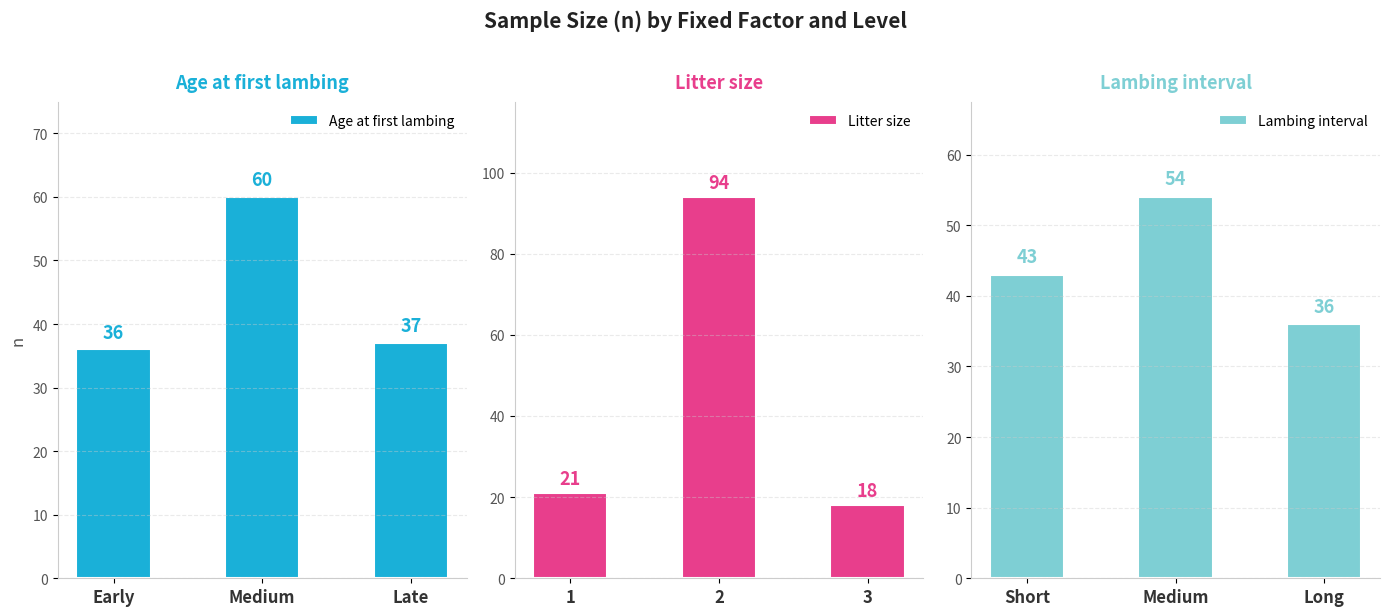

Where does the Age at first lambing series first go above 37?

Medium